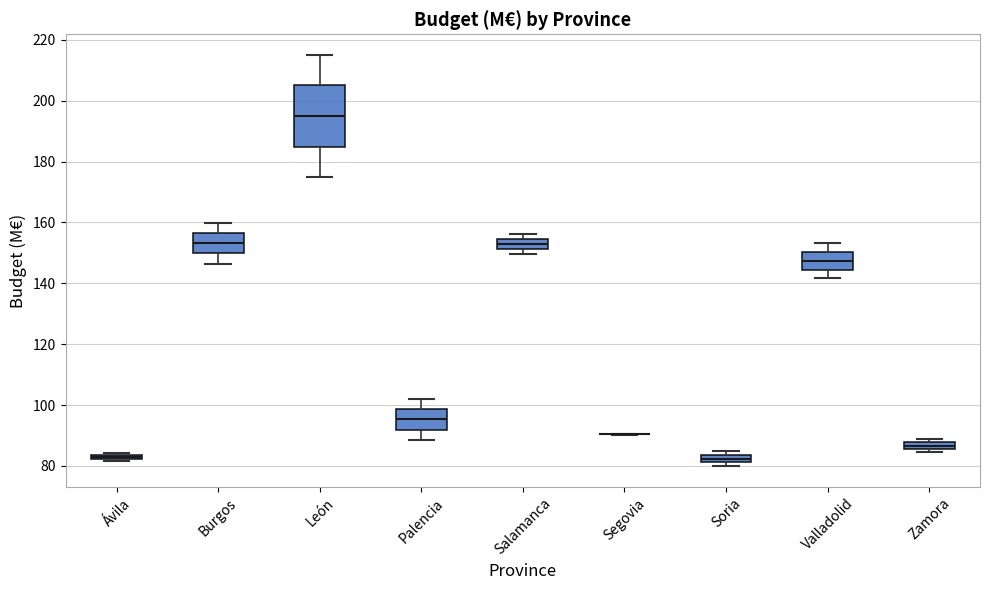

Comparing the boxes themselves (not the whiskers), which one is the tallest?

León